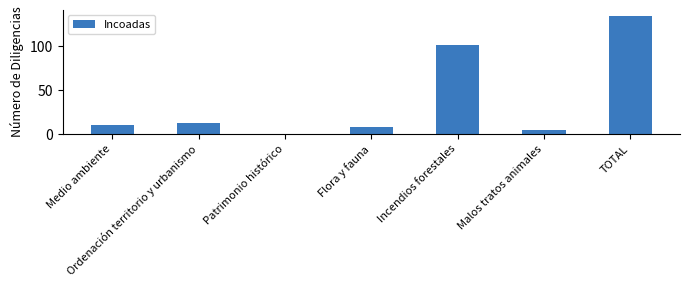

How many categories are shown in the chart?

7